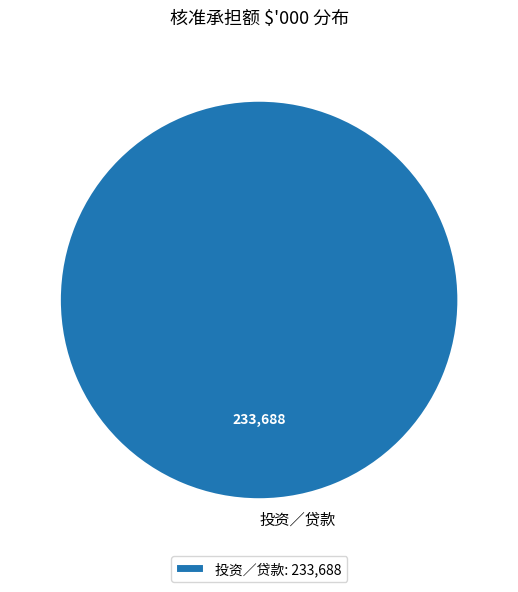

Does any single category account for the majority?

Yes